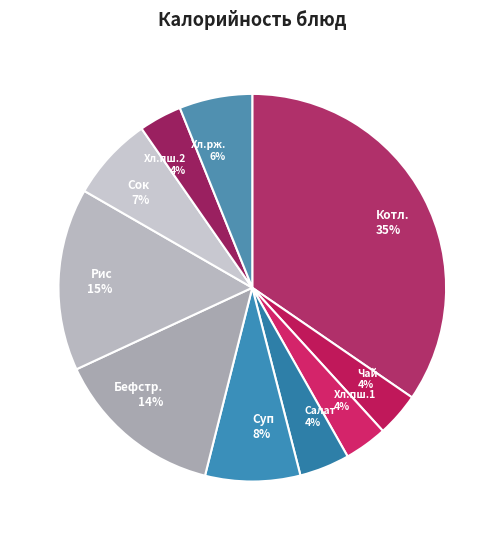

What is the largest slice in the pie chart?

Котл. 35%